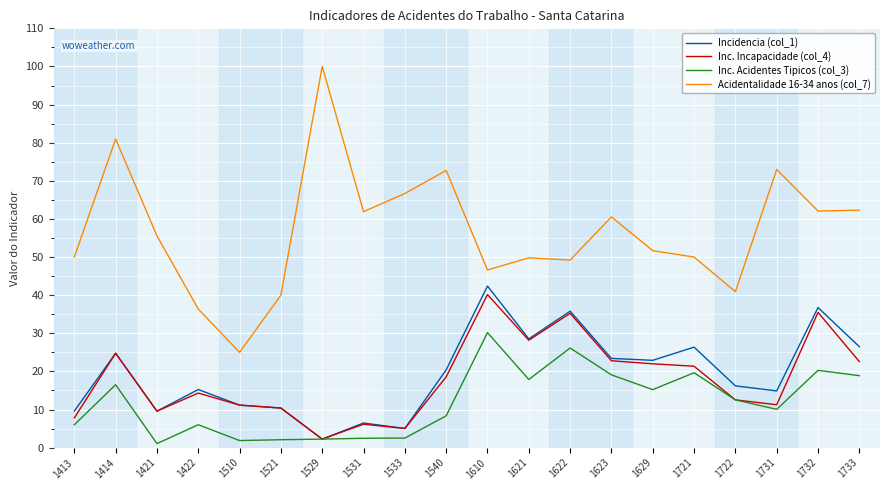

Is it true that Inc. Acidentes Tipicos (col_3) equals 19.1 at 1623?

True